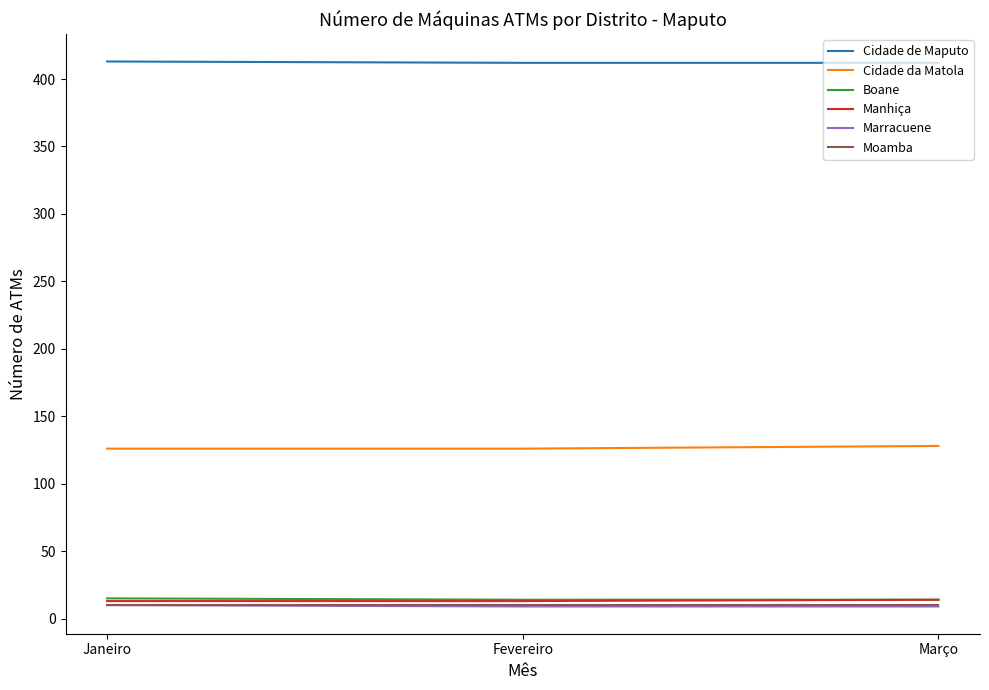

What is the average value of the Marracuene series?

9